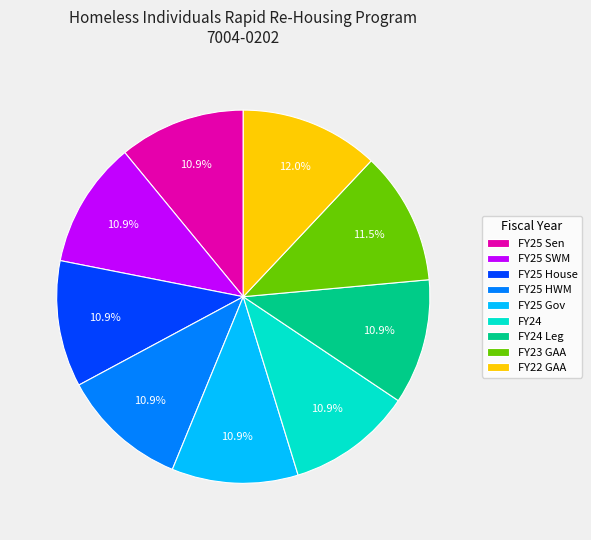

Approximately how many times larger is the value at FY25 HWM compared to FY25 Sen?

1.0